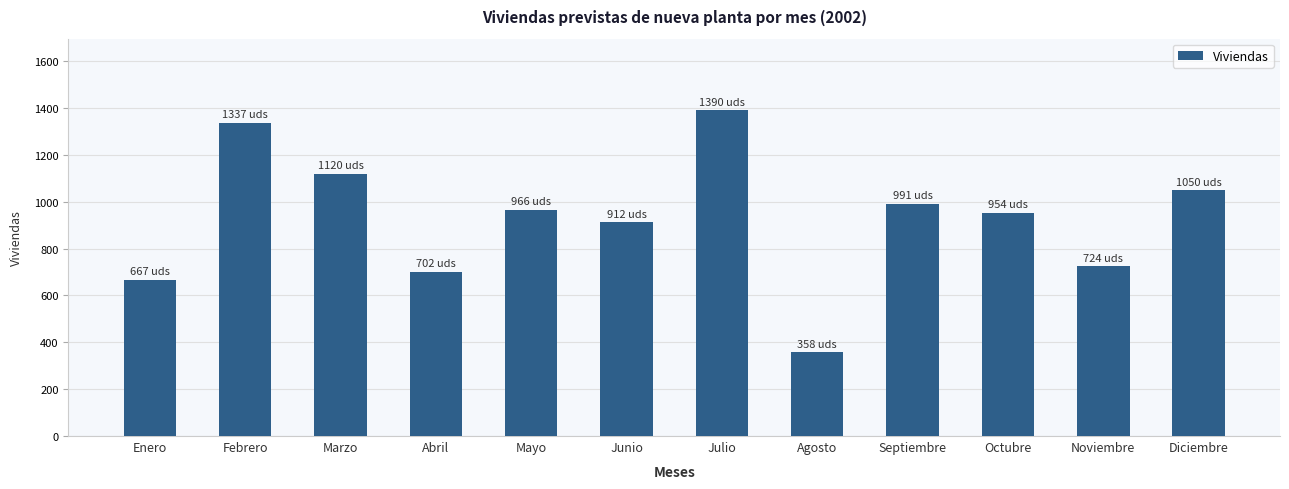

The value at Septiembre is 1541. True or false?

False